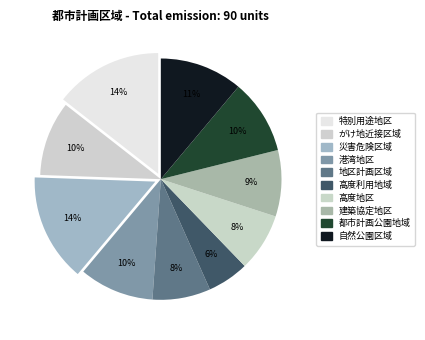

Between 自然公園区域 and 建築協定地区, which is larger?

自然公園区域